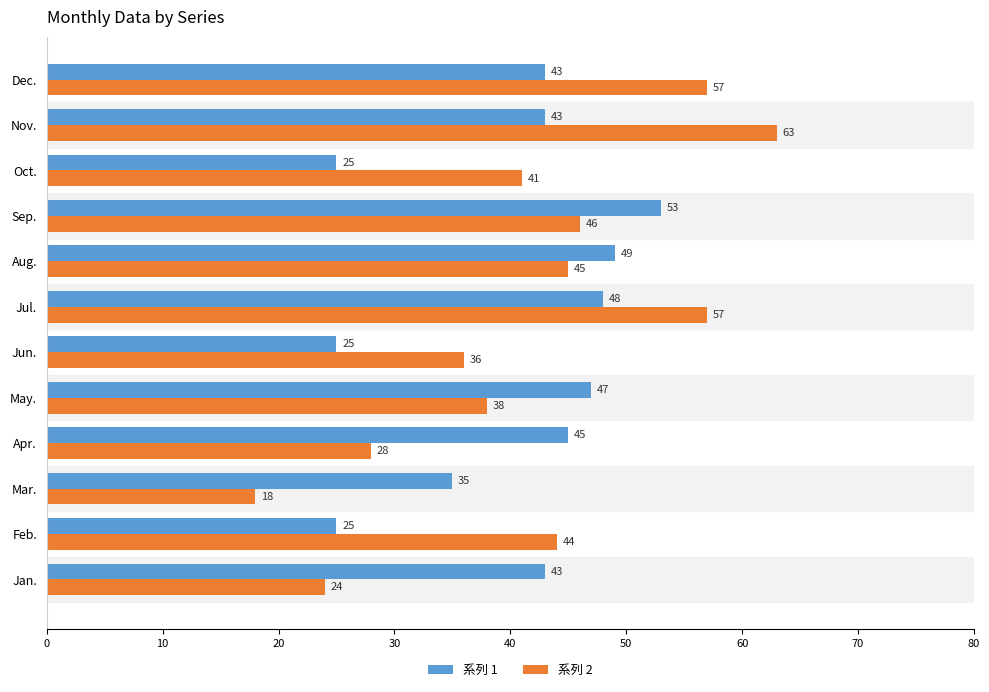

How many data points in 系列 1 are less than 43?

4